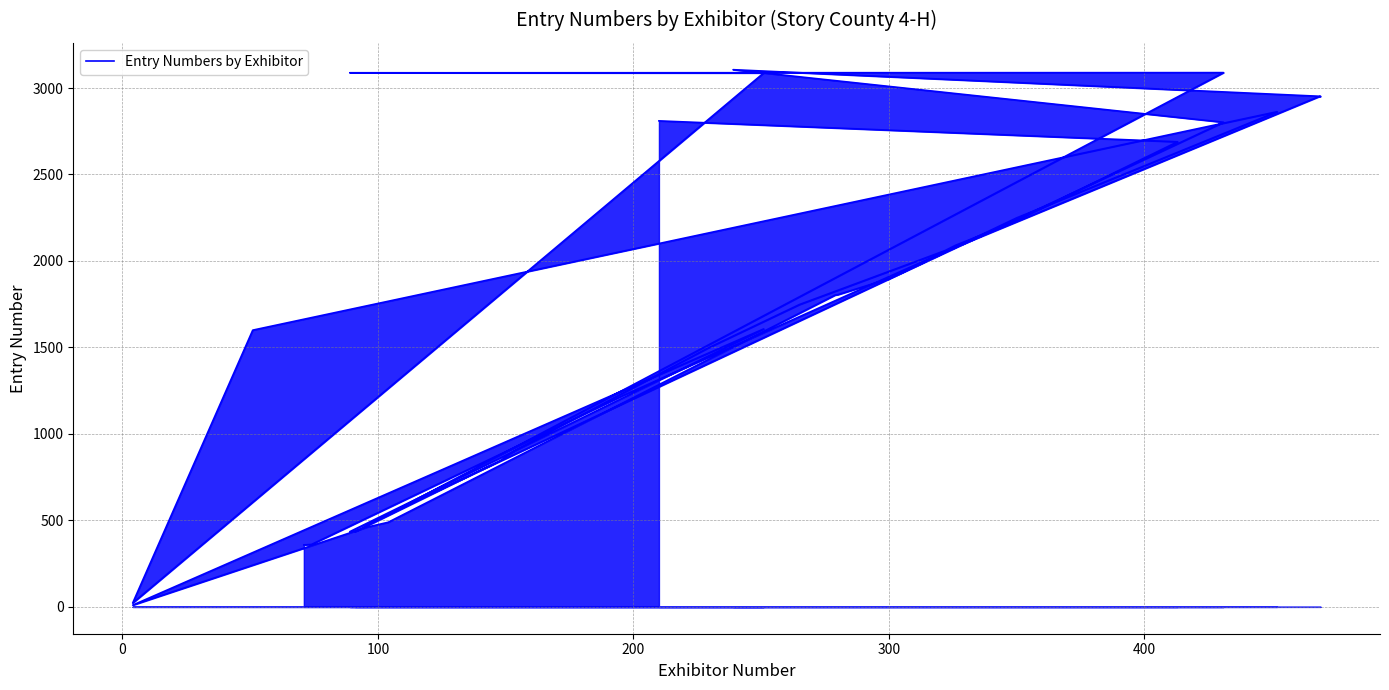

What is the value of the 27th point from the left?

22